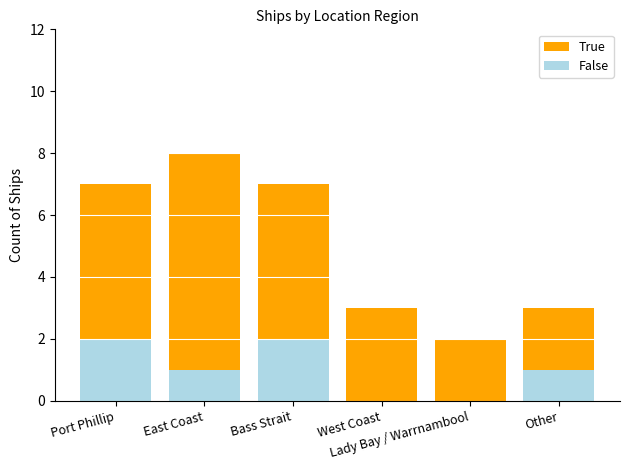

How many distinct data groups are displayed?

2